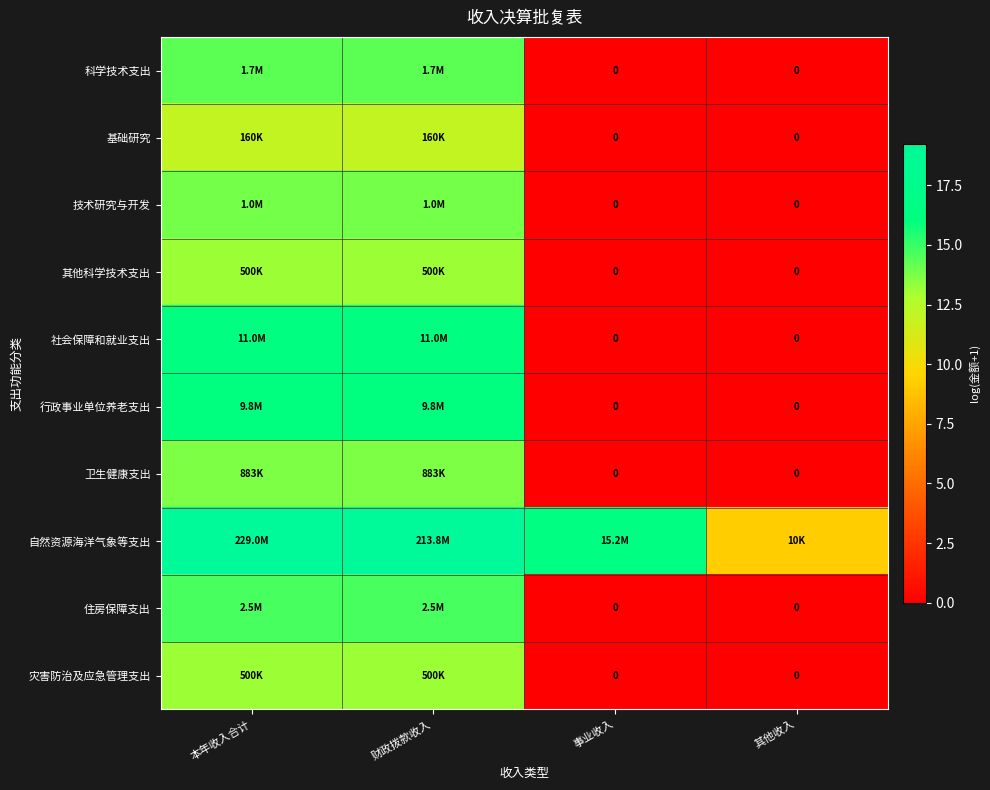

What is the difference between the maximum and second lowest values in the 基础研究 series?

12.0